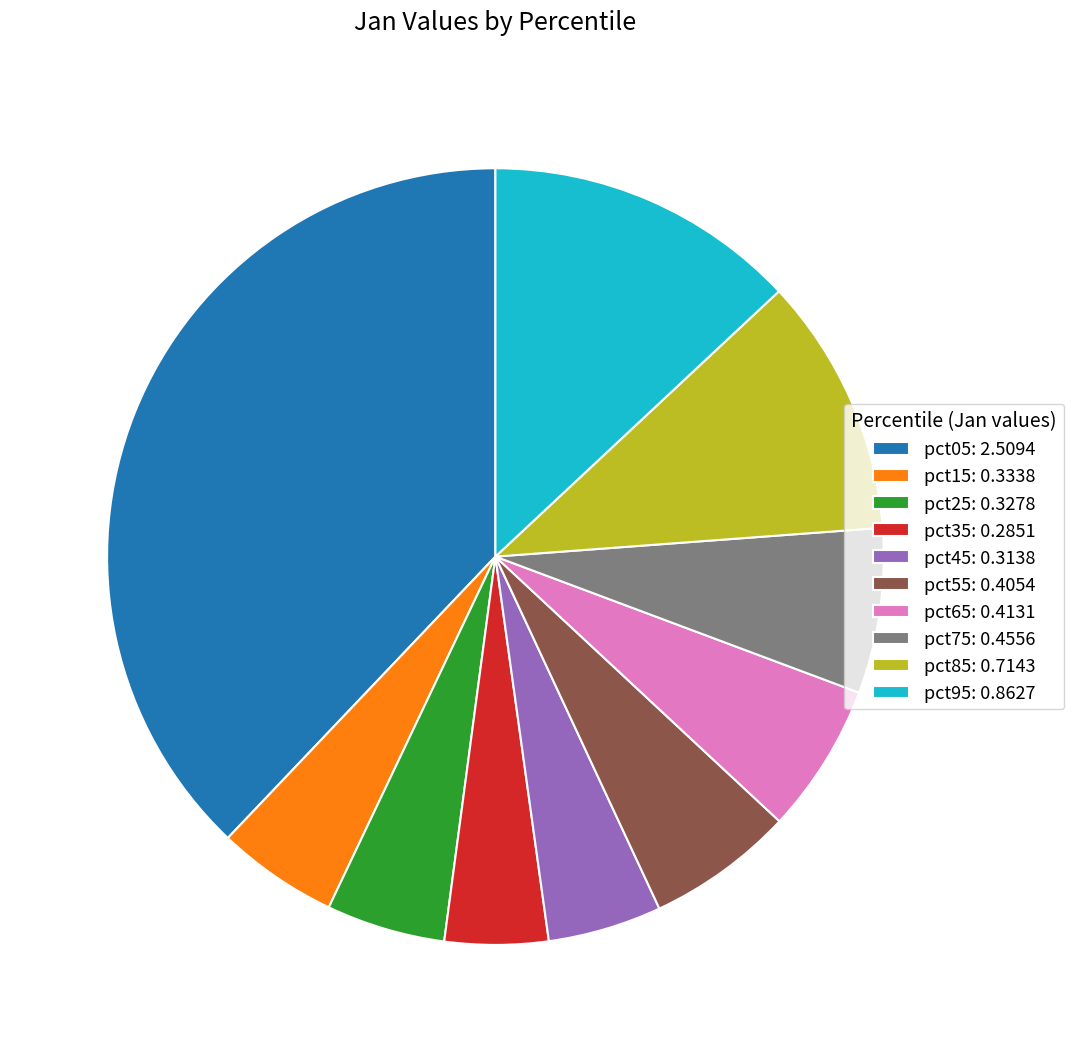

How many segments does this pie chart have?

10